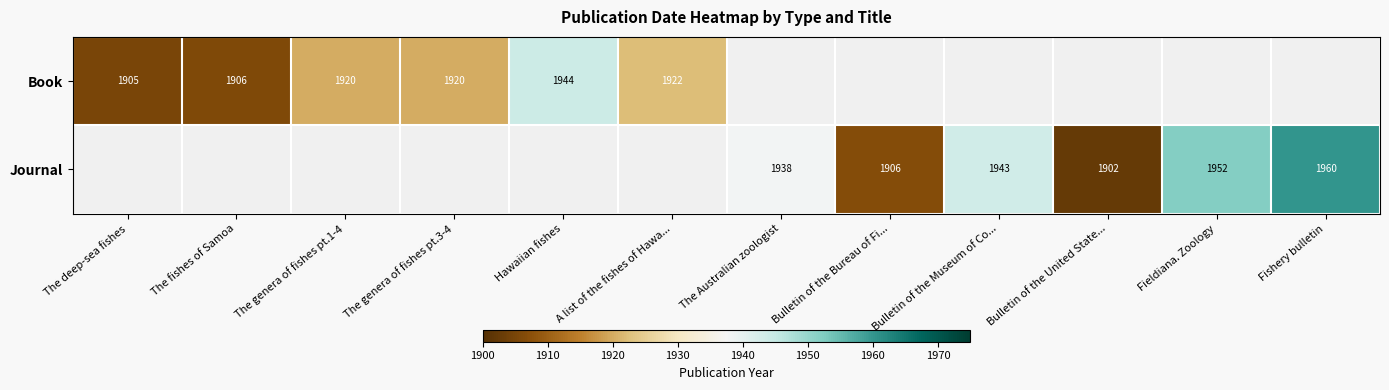

The value of Journal at Bulletin of the Museum of Co... is 725. True or false?

False